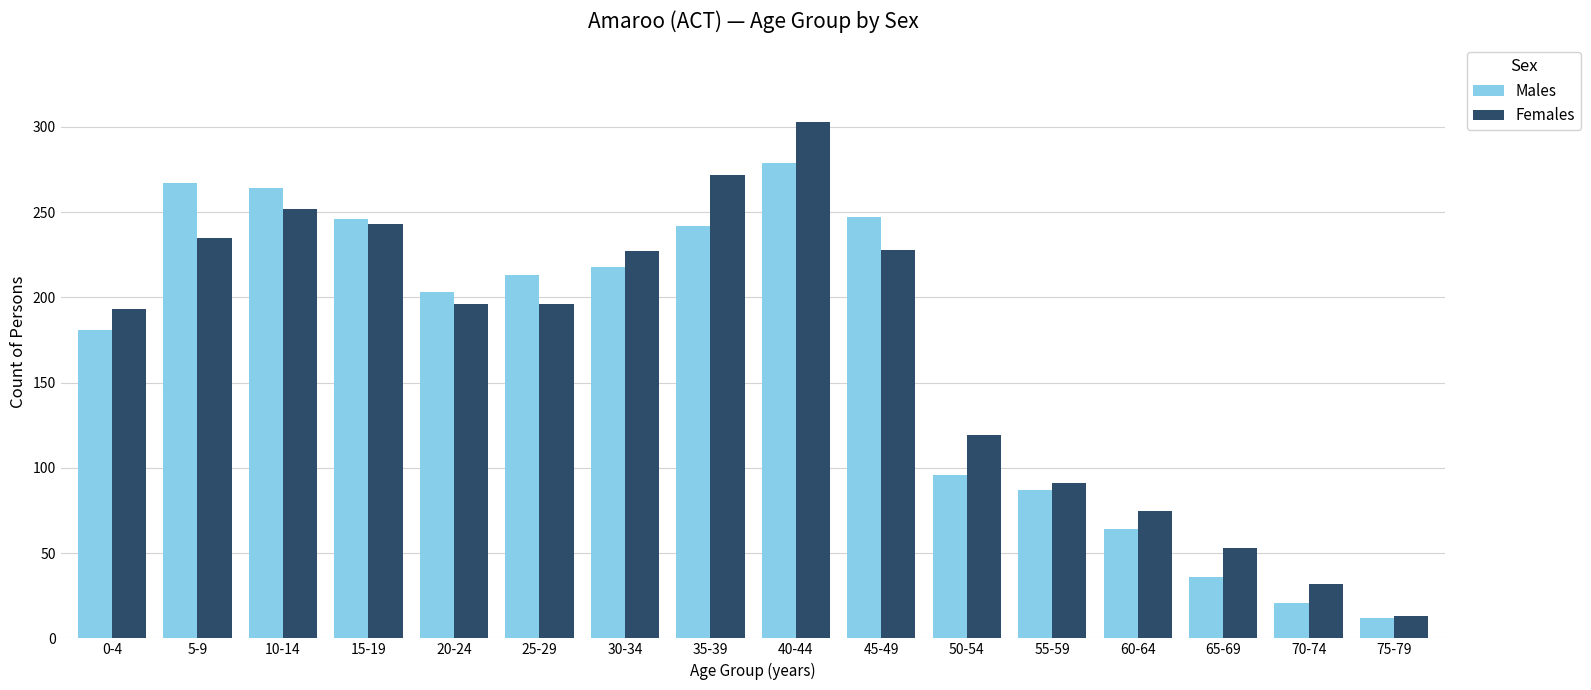

What position from the left is 15-19?

4